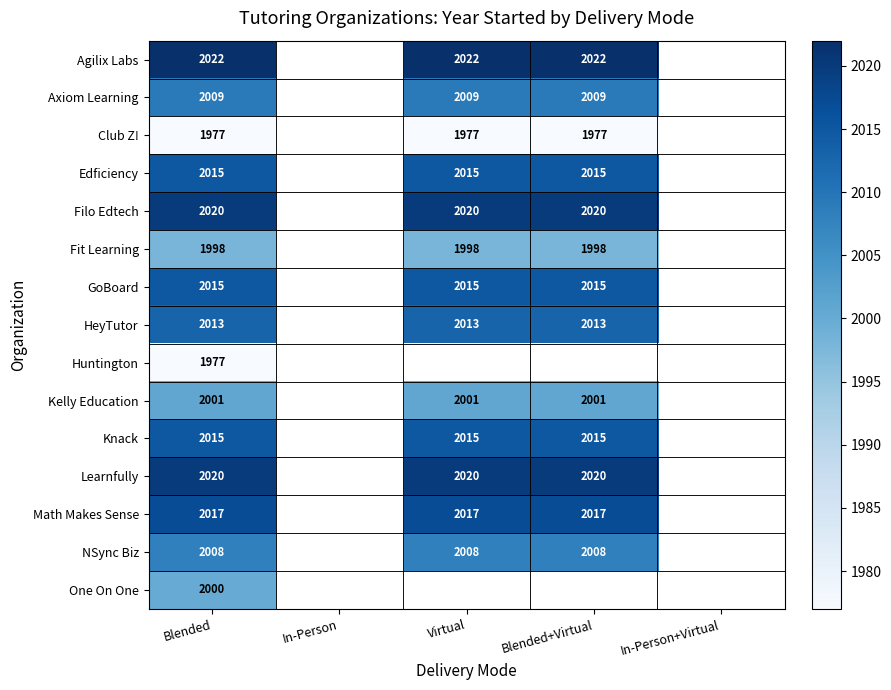

At which category does the chart reach its peak across all series?

Blended